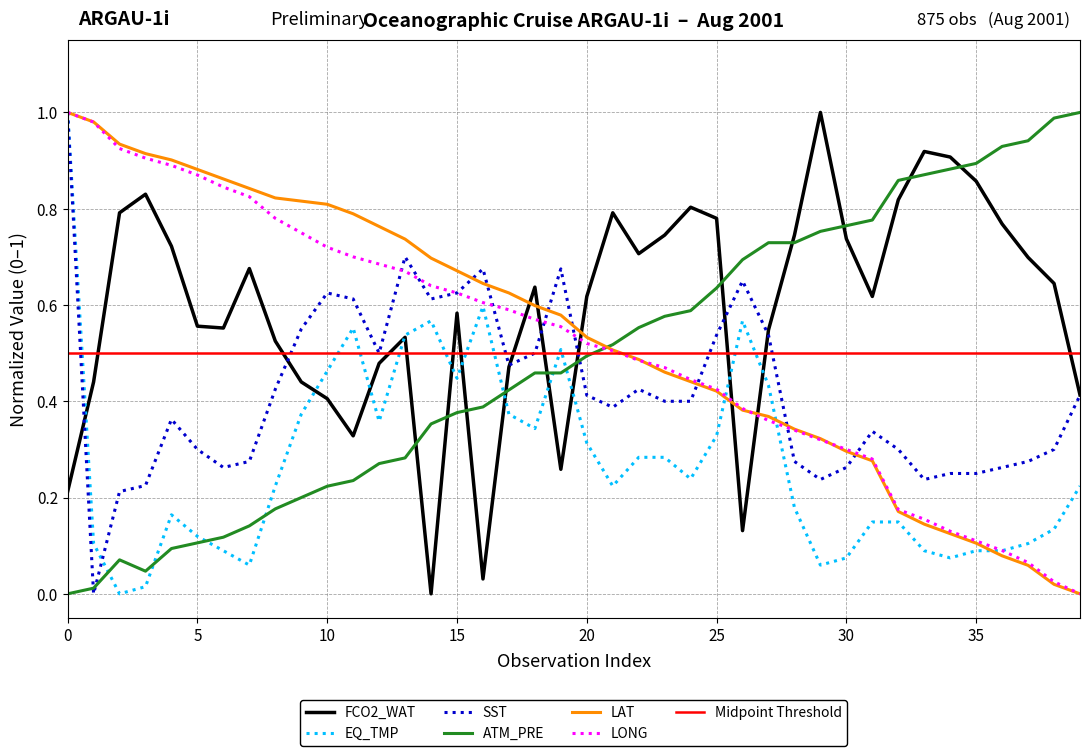

Is the value of LONG at 14 greater than the value of LAT at 29?

Yes